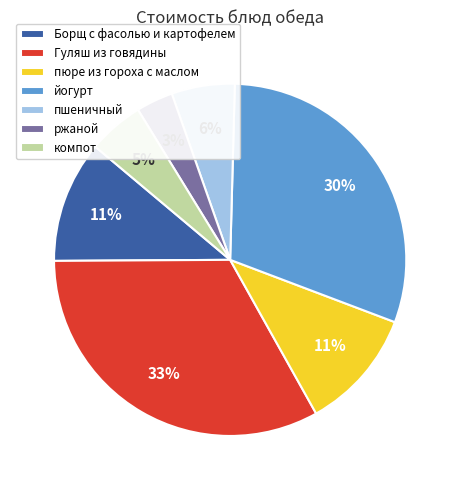

Is the sum of пюре из гороха с маслом and йогурт greater than half?

No